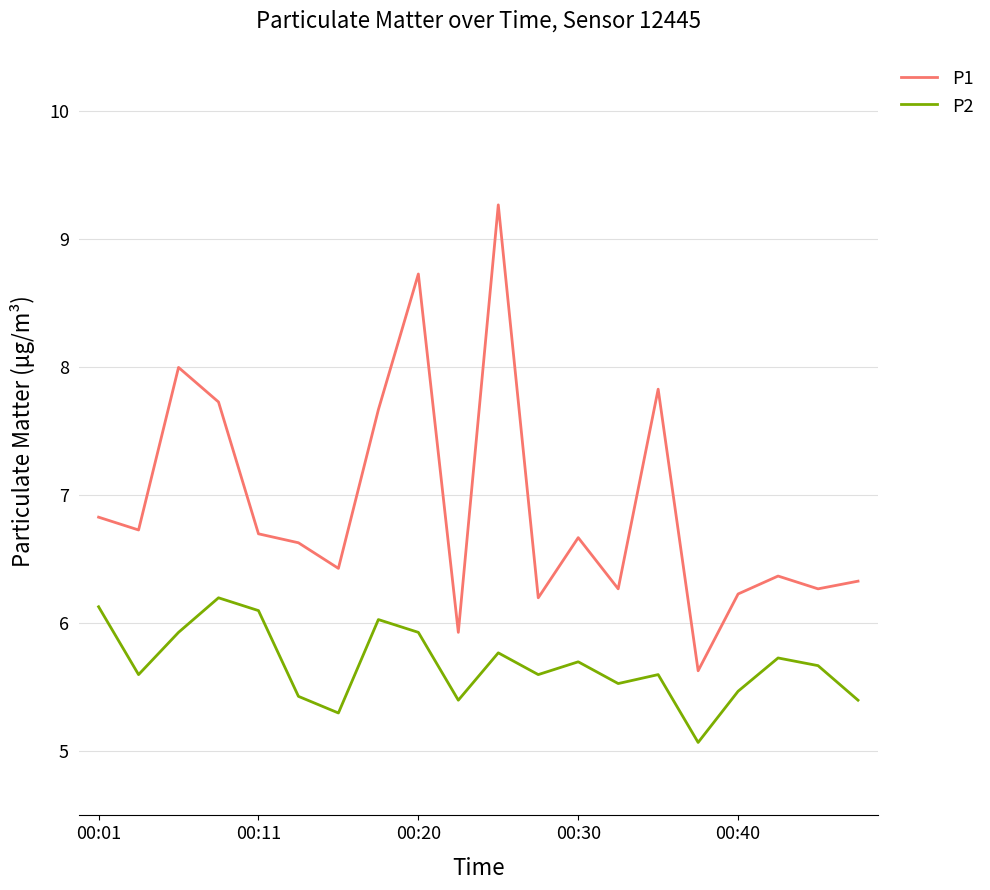

Which series has the largest total across all categories?

P1